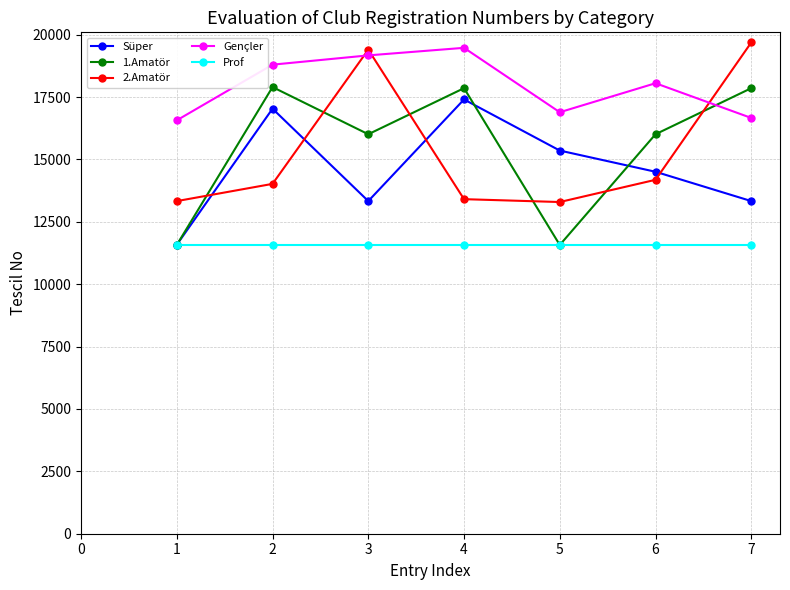

What is the approximate value of 1.Amatör at 5?

11574